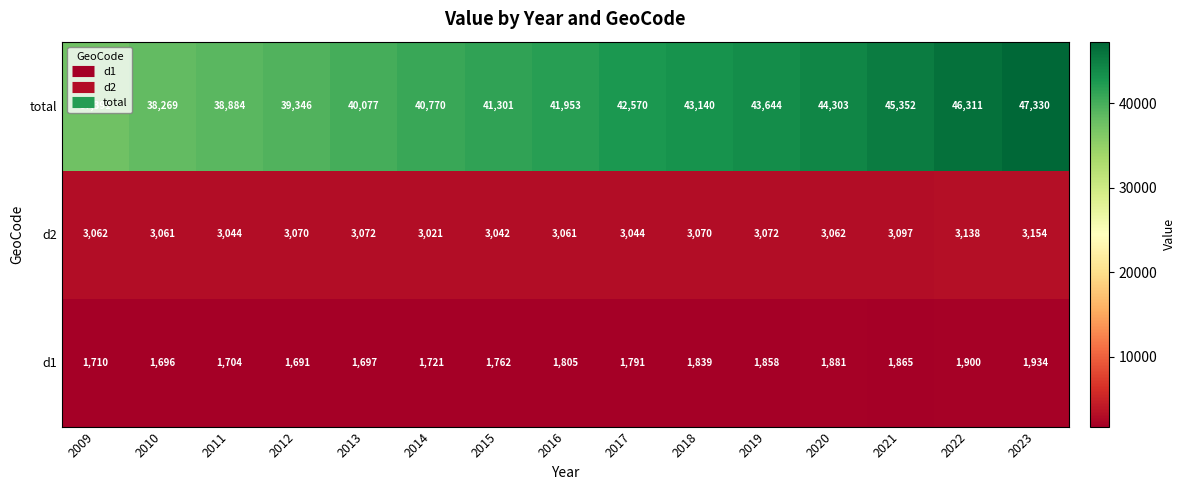

At which label is d2 closest to 3087?

2021